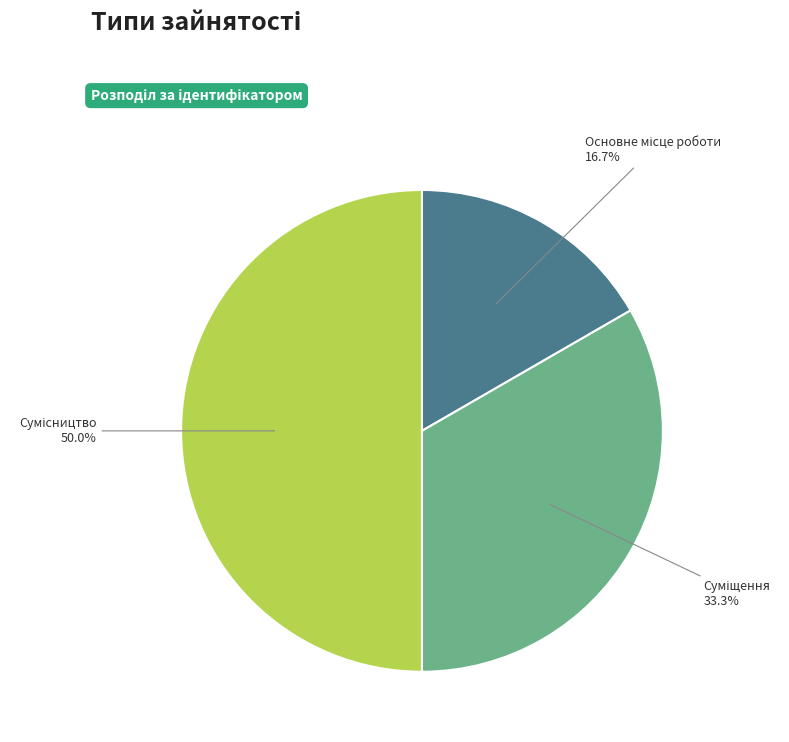

How many slices are in this pie chart?

3